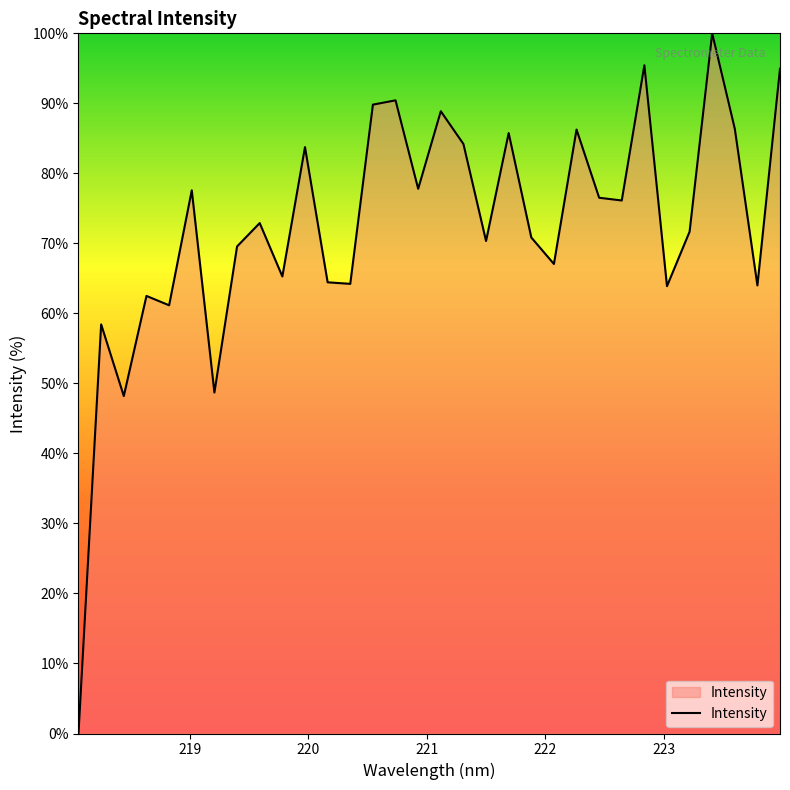

What is the difference between the maximum and minimum values?

100.0